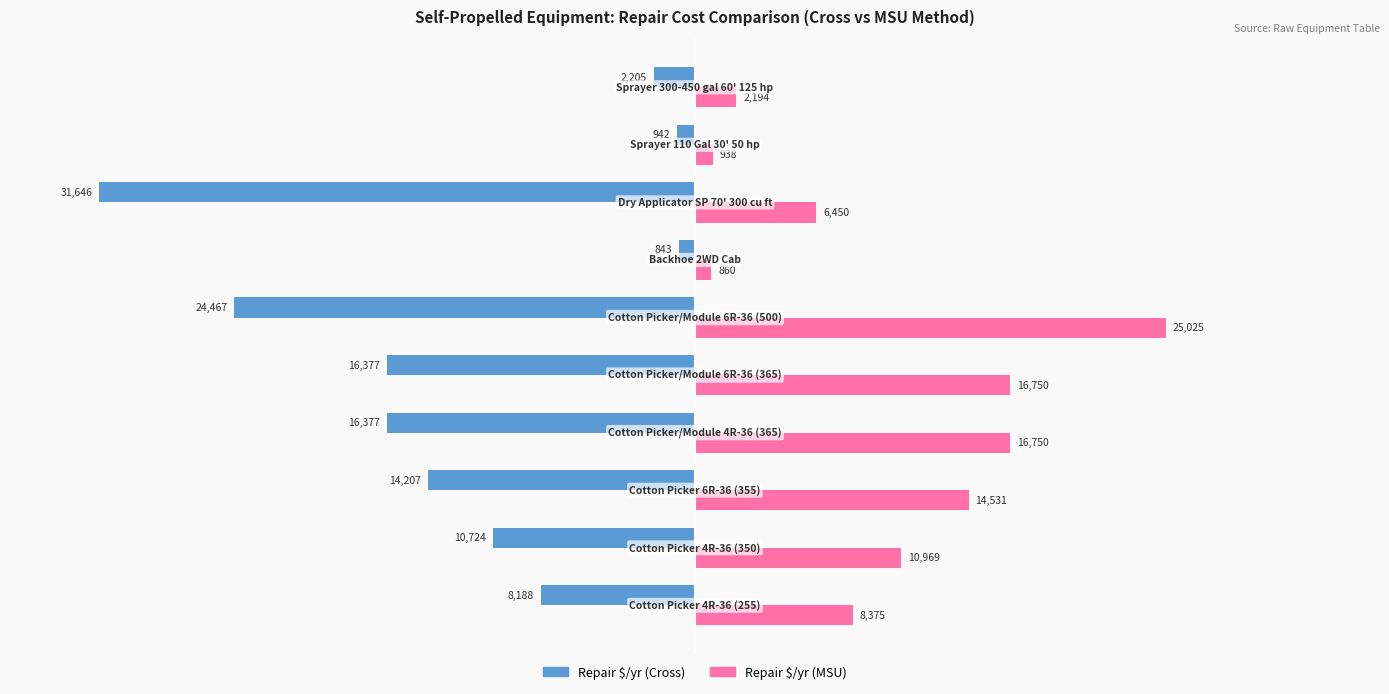

Which series has the largest range (max minus min)?

Repair $/yr (Cross)